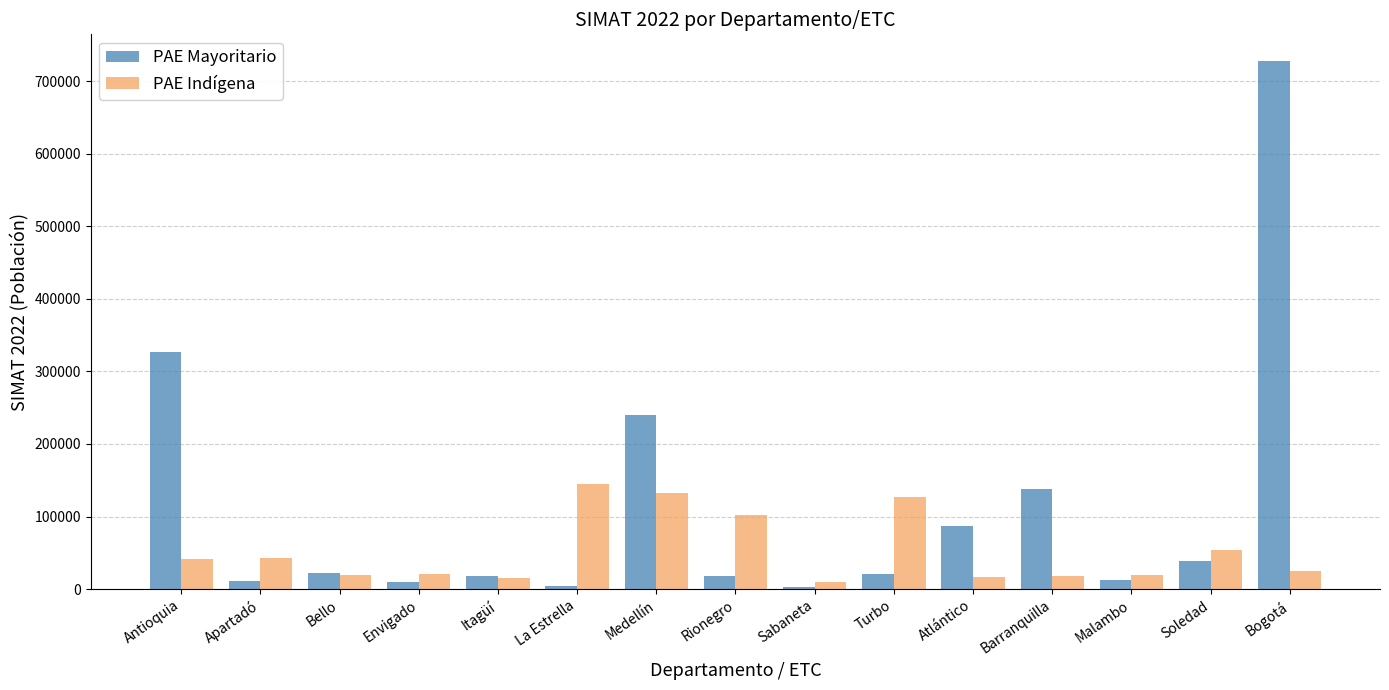

What position from the left is Soledad?

14